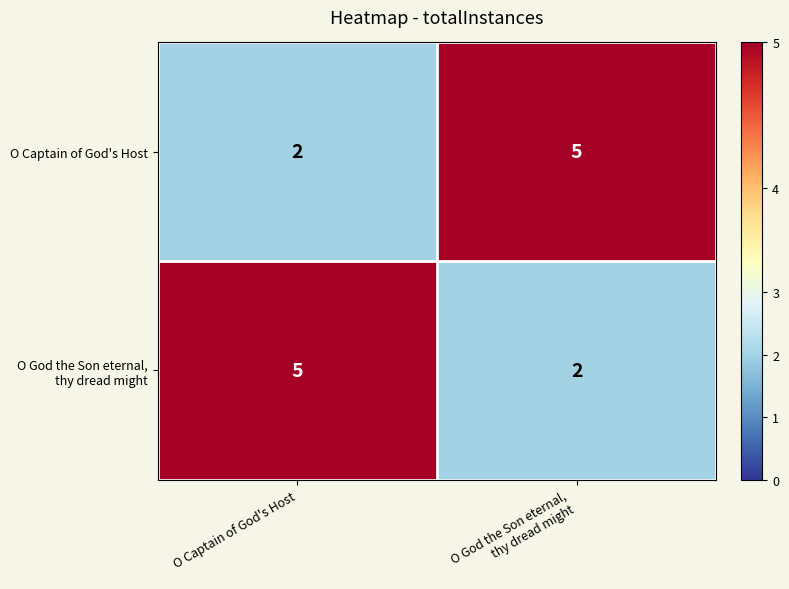

What is the maximum value for O Captain of God's Host?

5